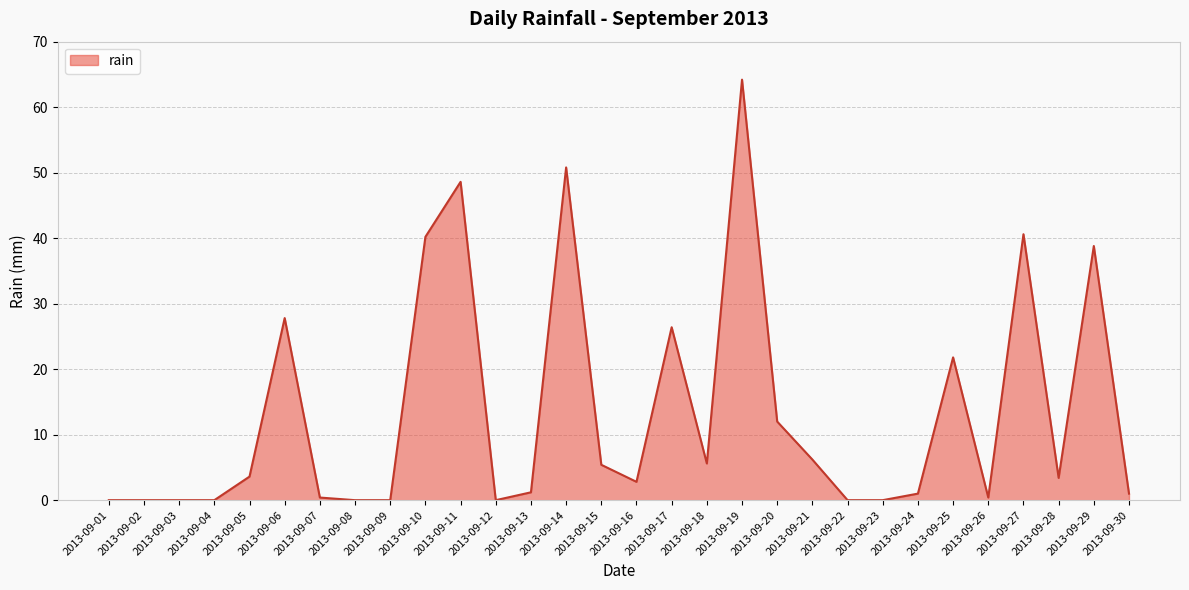

What is the approximate value at 2013-09-26?

0.4